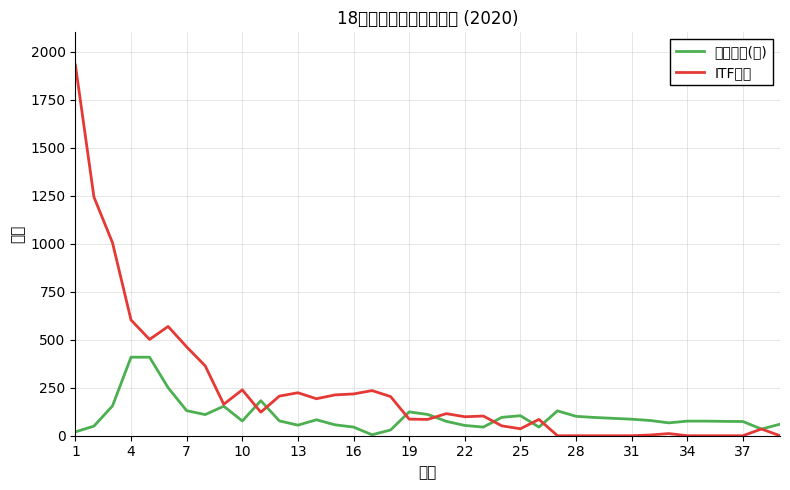

Which series has the largest total across all categories?

ITF積分